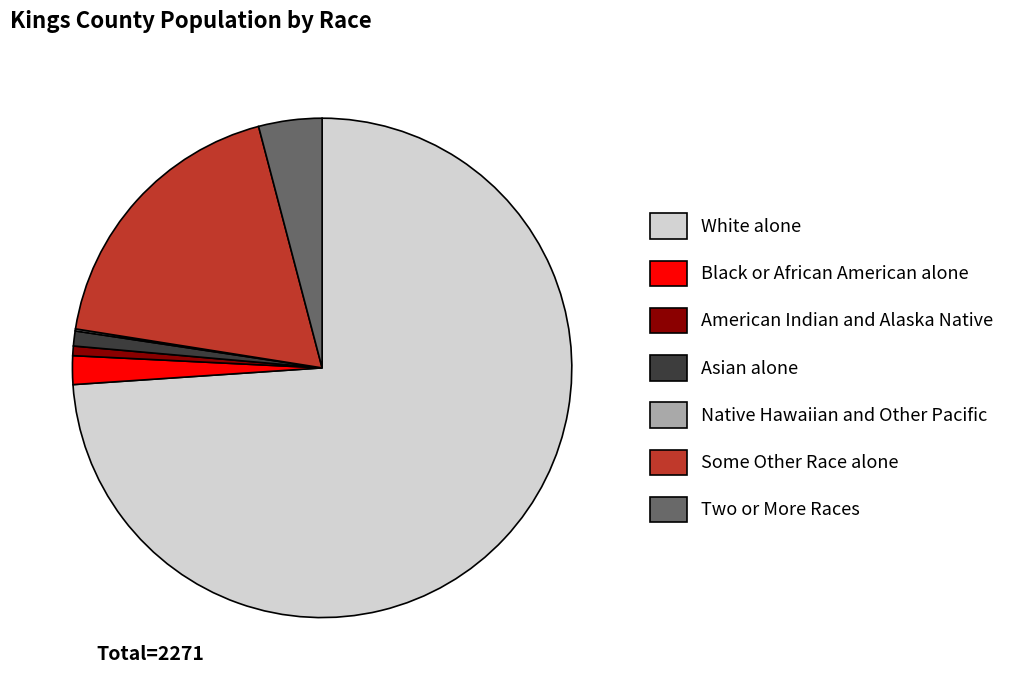

Does White alone represent more than half of the total?

Yes